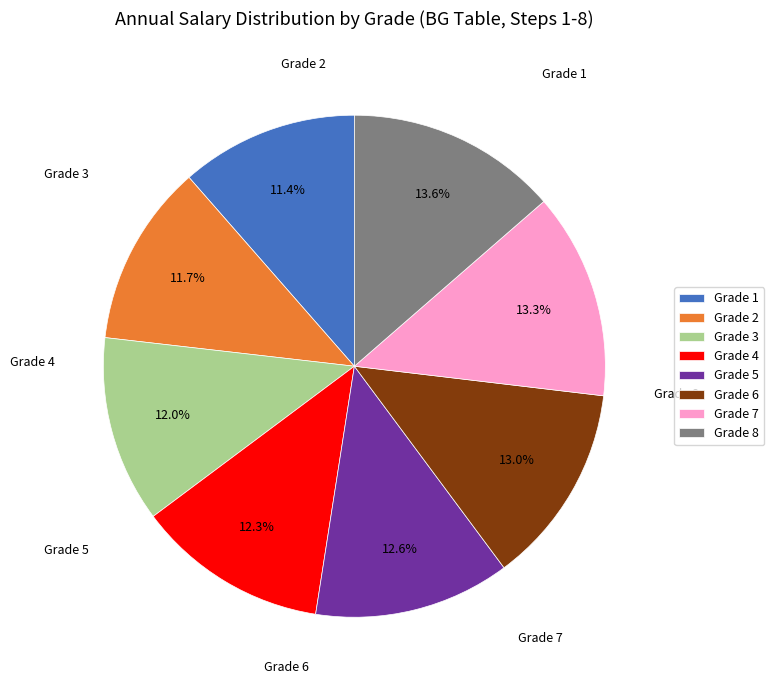

How many slices are in this pie chart?

8